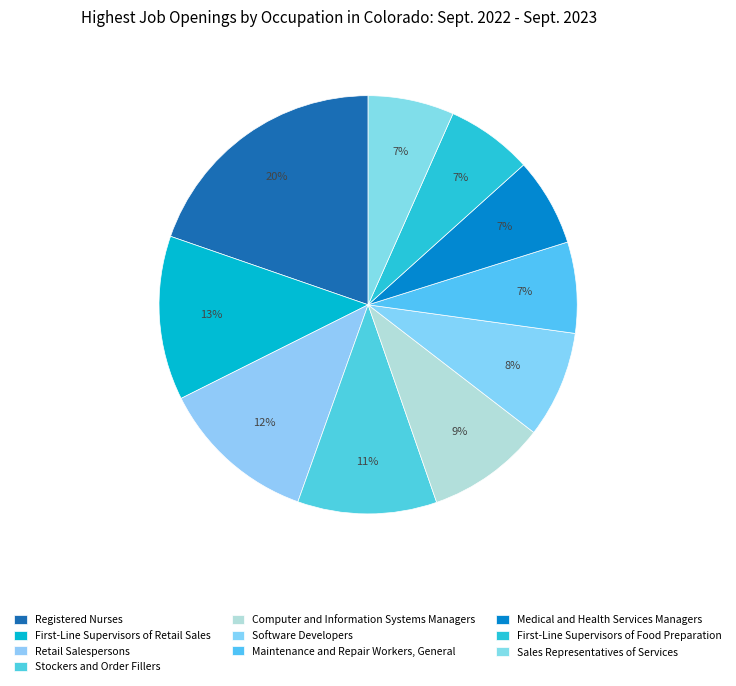

How many slices are in this pie chart?

10